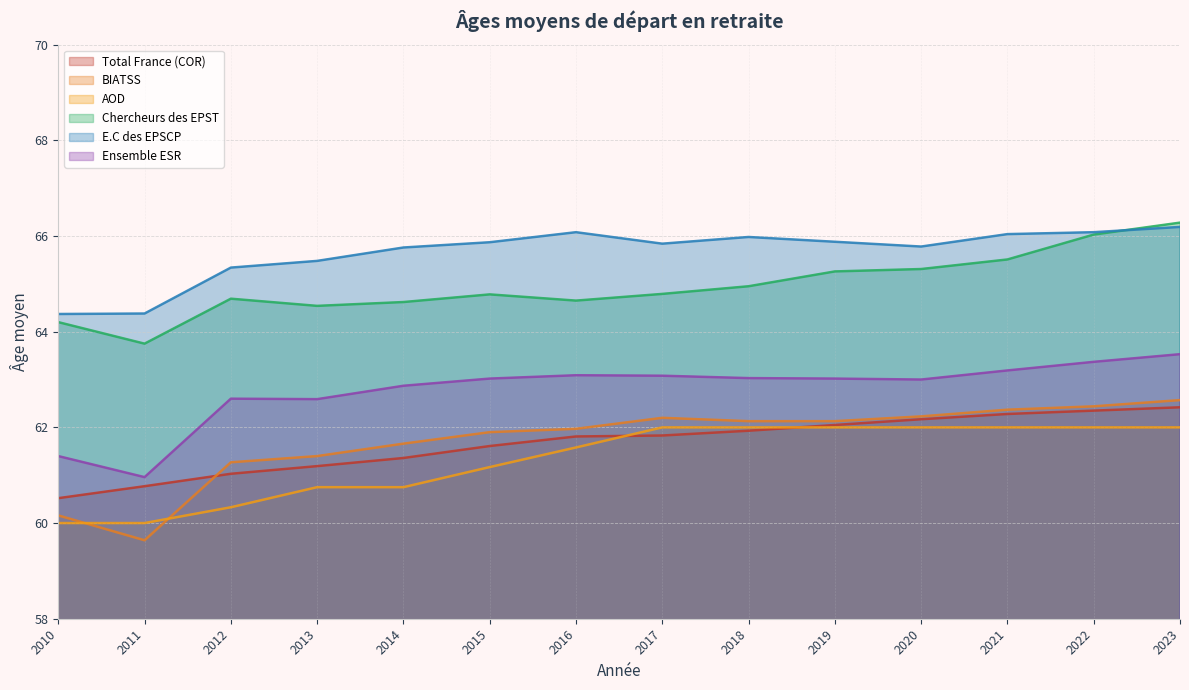

Where does the E.C des EPSCP series first go above 65?

2012